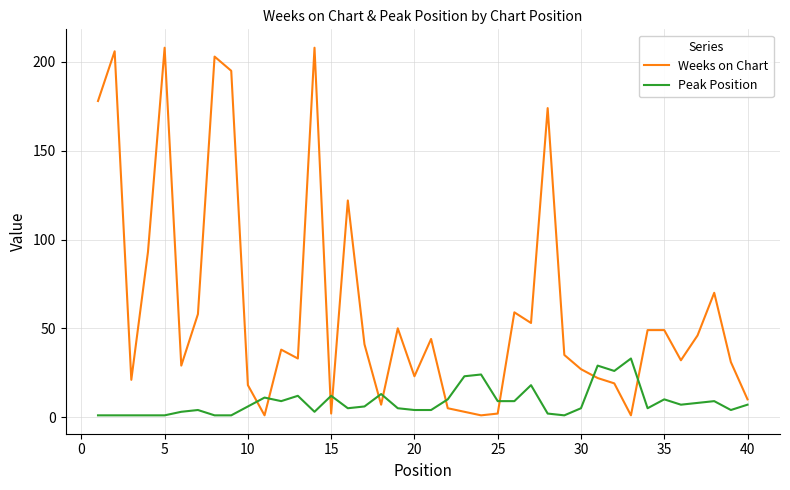

What is the difference between the maximum and minimum values in the Weeks on Chart series?

207